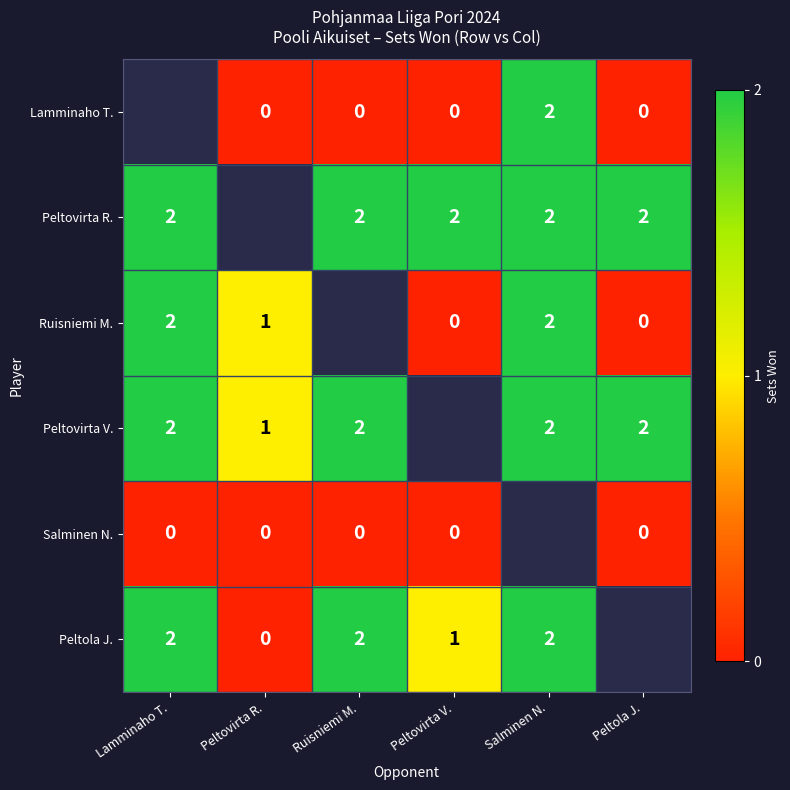

Is it true that Peltovirta V. equals 2 at Peltola J.?

True